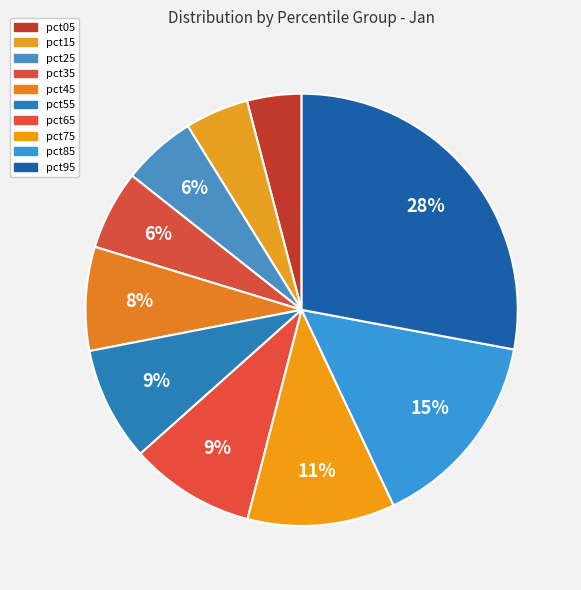

What percentage is NOT represented by pct35?

94.1%